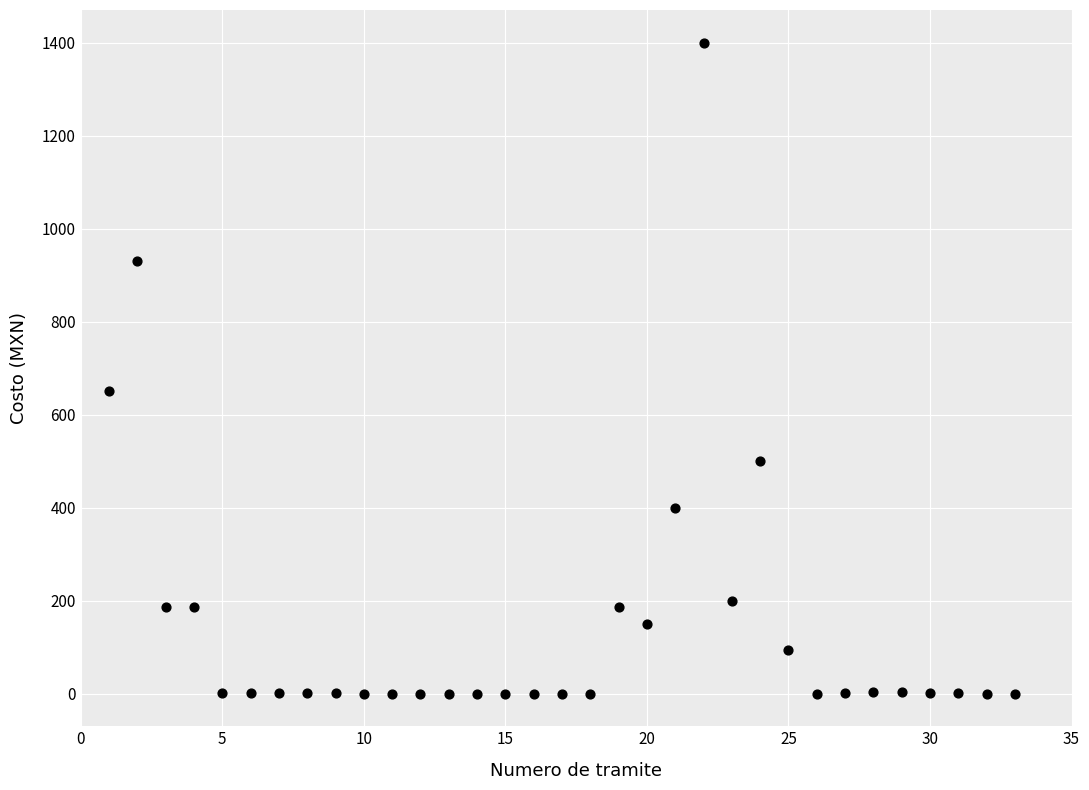

What Y value in the scatter plot is closest to 700?

650.6